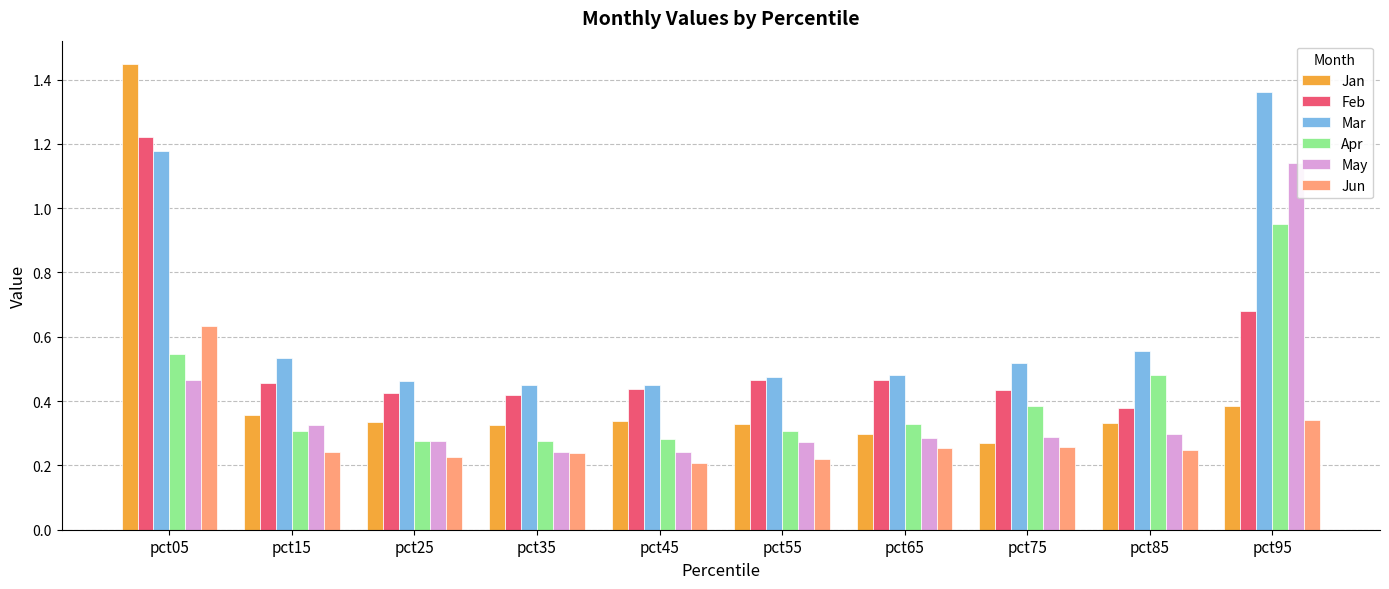

How many groups of bars are there?

10